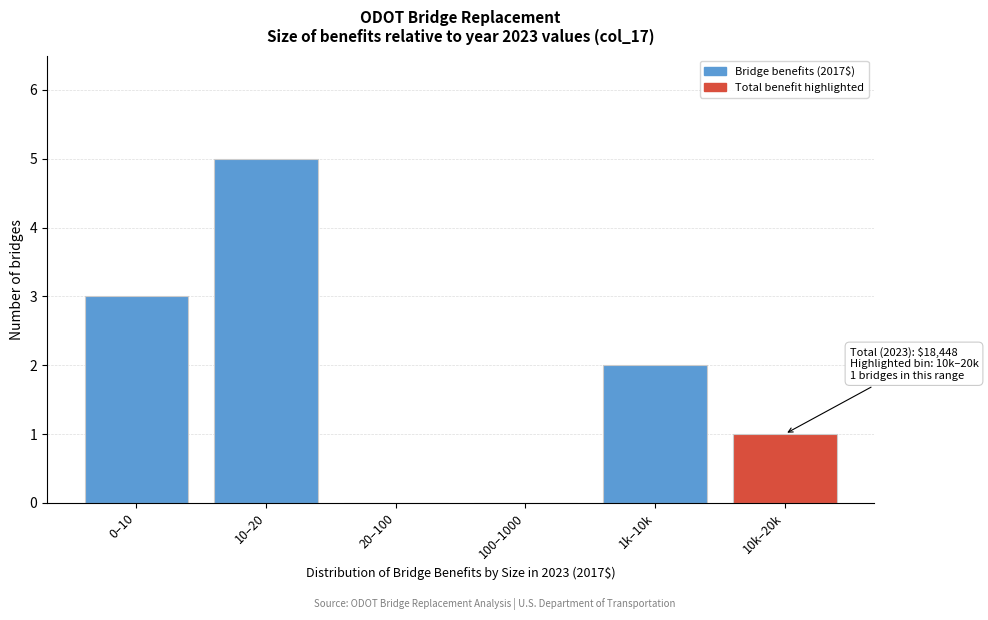

Reading right to left, transcribe all the data shown in this chart.

10k–20k=1	1k–10k=2	100–1000=0	20–100=0	10–20=5	0–10=3